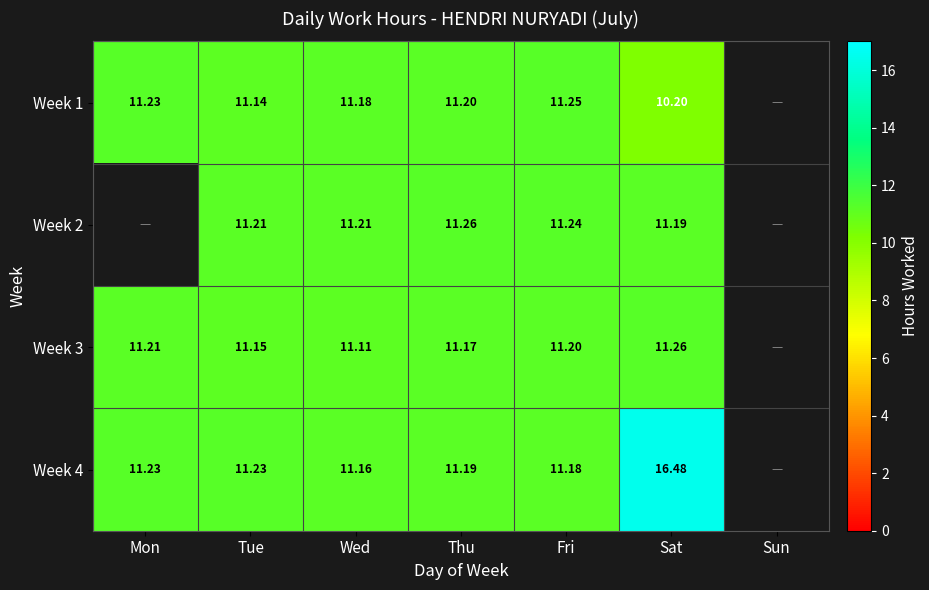

What is the total value across all series at Sat?

49.1